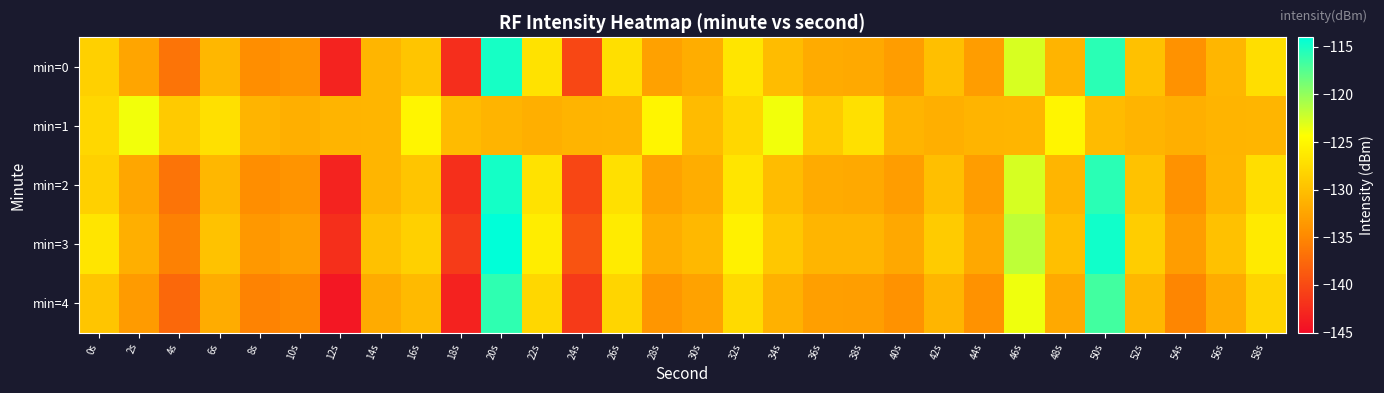

Reading left to right, extract all data points from this chart.

min=0: 0s=-128.6	2s=-132.4	4s=-136.6	6s=-130.8	8s=-134.5	10s=-133.9	12s=-143.1	14s=-130.9	16s=-129.5	18s=-142.2	20s=-114.9	22s=-127.0	24s=-140.3	26s=-127.1	28s=-132.7	30s=-131.7	32s=-126.6	34s=-130.3	36s=-131.9	38s=-132.0	40s=-133.1	42s=-130.0	44s=-133.1	46s=-122.7	48s=-131.0	50s=-115.7	52s=-129.8	54s=-134.1	56s=-130.9	58s=-127.2
min=1: 0s=-127.9	2s=-123.8	4s=-129.0	6s=-127.0	8s=-131.0	10s=-131.5	12s=-131.1	14s=-131.0	16s=-125.2	18s=-130.4	20s=-131.0	22s=-131.5	24s=-131.1	26s=-131.0	28s=-125.2	30s=-130.4	32s=-127.9	34s=-123.8	36s=-129.0	38s=-127.0	40s=-131.0	42s=-131.5	44s=-131.1	46s=-131.0	48s=-125.2	50s=-130.4	52s=-131.0	54s=-131.5	56s=-131.1	58s=-131.0
min=2: 0s=-128.5	2s=-132.3	4s=-136.6	6s=-130.8	8s=-134.5	10s=-133.9	12s=-143.1	14s=-130.9	16s=-129.5	18s=-142.2	20s=-114.9	22s=-126.9	24s=-140.3	26s=-127.1	28s=-132.7	30s=-131.7	32s=-126.6	34s=-130.3	36s=-131.9	38s=-132.0	40s=-133.1	42s=-130.0	44s=-133.1	46s=-122.7	48s=-131.0	50s=-115.7	52s=-129.8	54s=-134.1	56s=-130.9	58s=-127.2
min=3: 0s=-126.6	2s=-131.5	4s=-135.5	6s=-129.8	8s=-133.5	10s=-132.9	12s=-142.1	14s=-129.9	16s=-128.5	18s=-141.2	20s=-113.9	22s=-125.9	24s=-139.3	26s=-126.1	28s=-131.7	30s=-130.7	32s=-125.6	34s=-129.3	36s=-130.9	38s=-131.0	40s=-132.1	42s=-129.0	44s=-132.1	46s=-121.7	48s=-130.0	50s=-114.7	52s=-128.8	54s=-133.1	56s=-129.9	58s=-126.2
min=4: 0s=-129.5	2s=-133.3	4s=-137.6	6s=-131.8	8s=-135.4	10s=-134.9	12s=-144.1	14s=-131.9	16s=-130.5	18s=-143.2	20s=-115.9	22s=-127.9	24s=-141.3	26s=-128.1	28s=-133.7	30s=-132.7	32s=-127.6	34s=-131.3	36s=-132.9	38s=-133.0	40s=-134.1	42s=-131.0	44s=-134.1	46s=-123.7	48s=-132.0	50s=-116.7	52s=-130.8	54s=-135.1	56s=-131.9	58s=-128.2